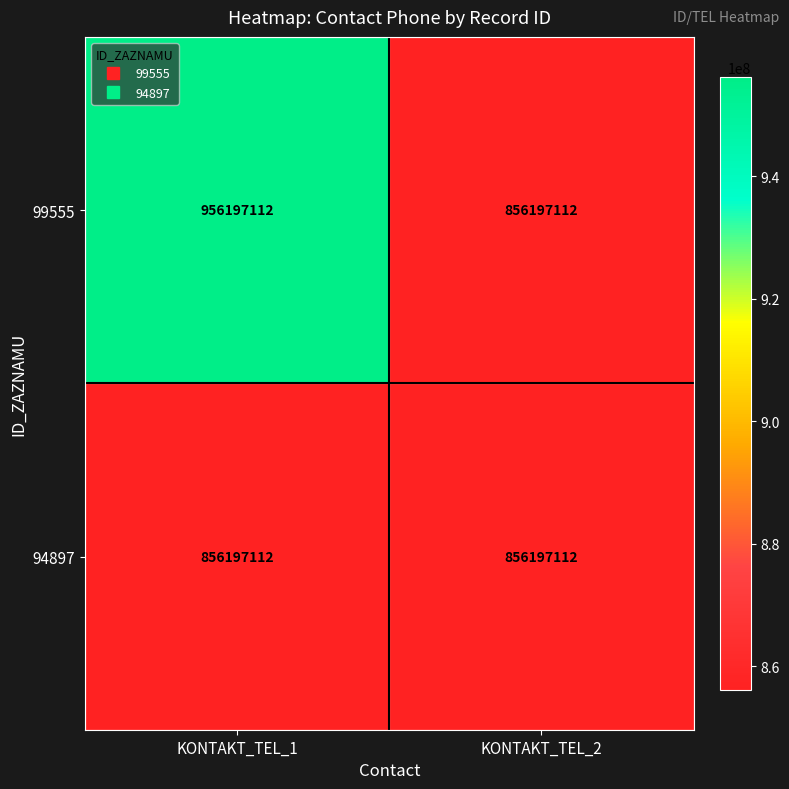

How many distinct data groups are displayed?

2